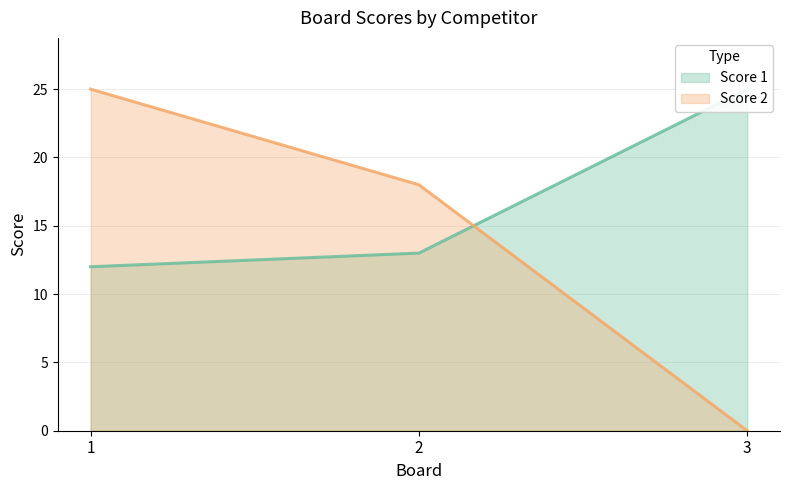

Count the number of categories in the chart.

3